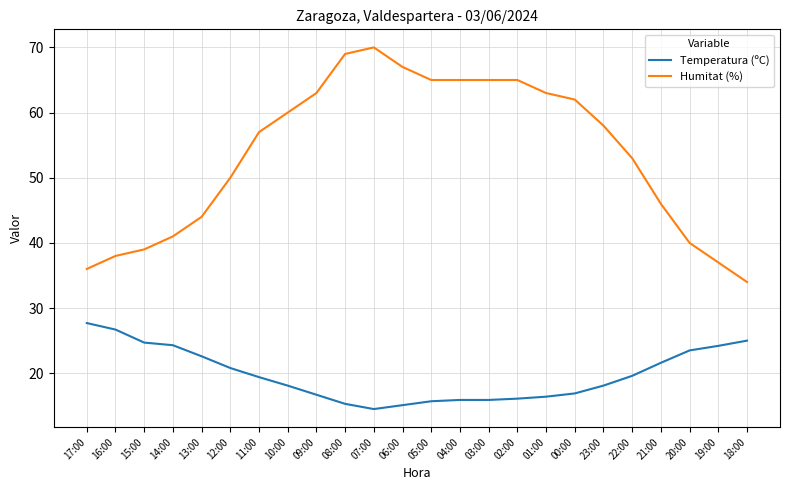

What is the difference between the maximum and minimum values in the Temperatura (ºC) series?

13.2